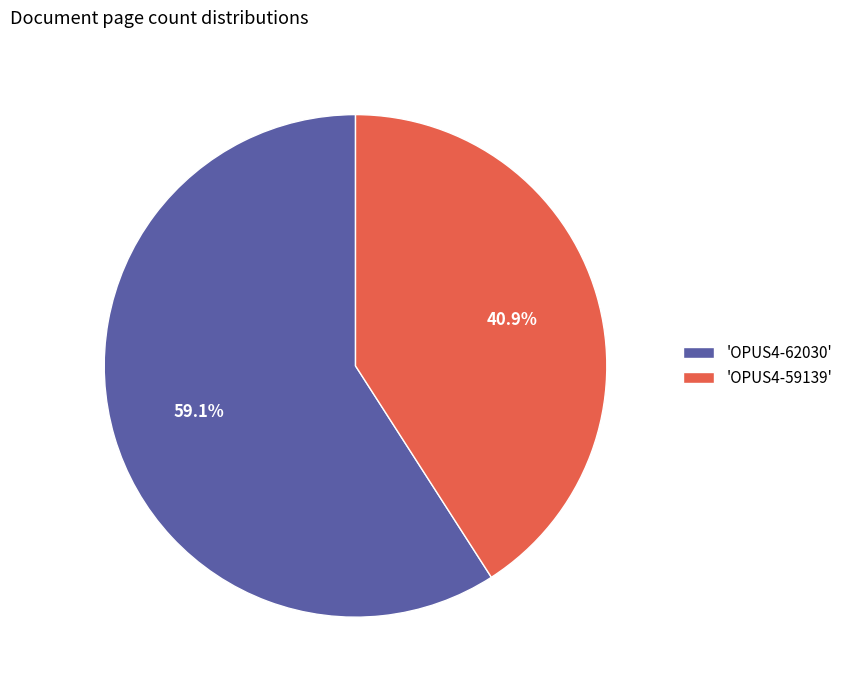

Which slice is the largest?

'OPUS4-62030'